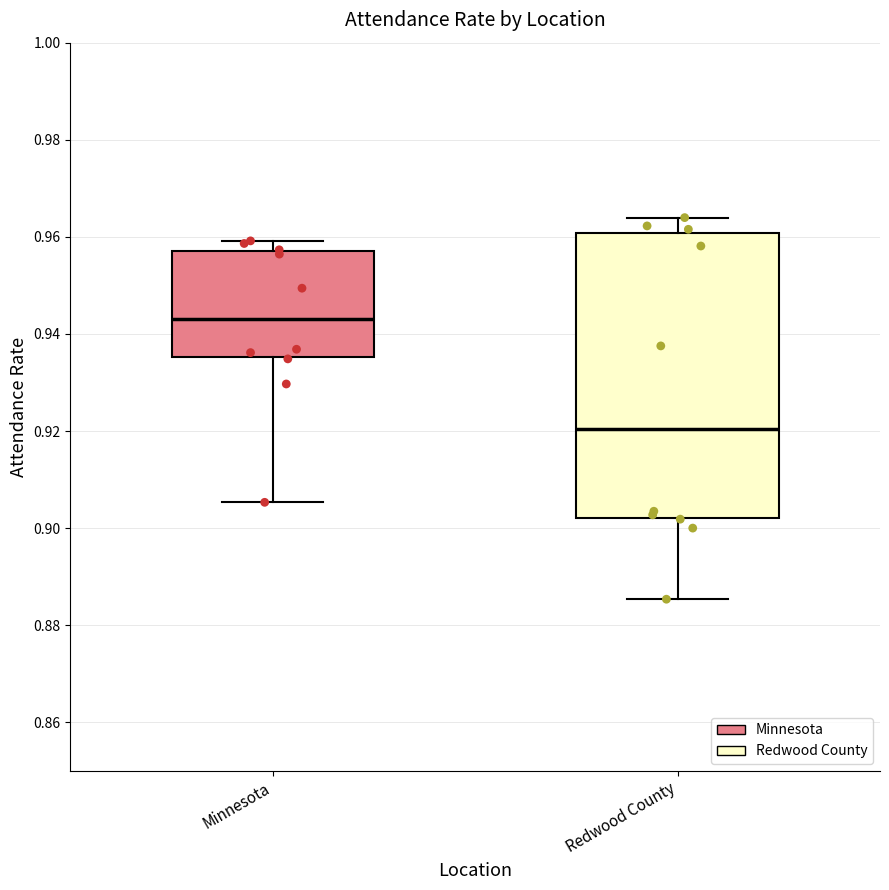

Which box's median line is the lowest?

Redwood County